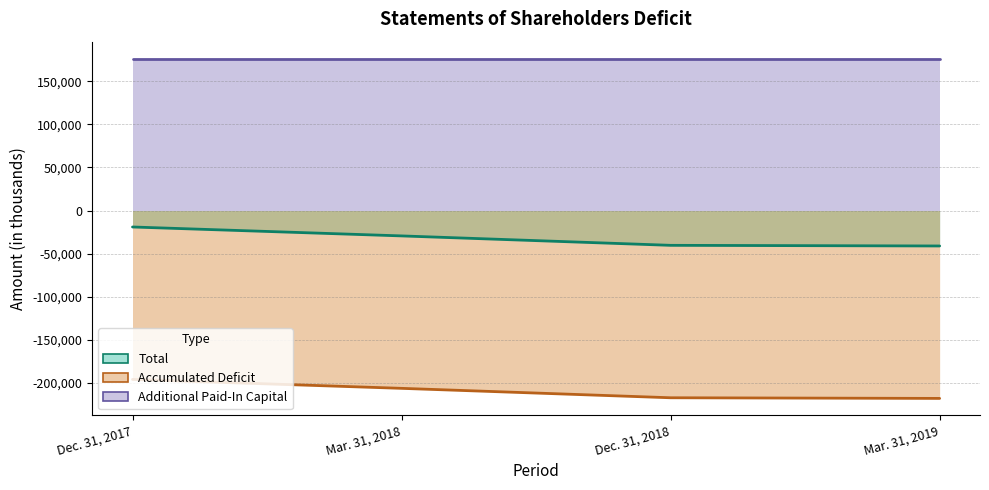

The Accumulated Deficit series shows -49779 at Dec. 31, 2018. True or false?

False